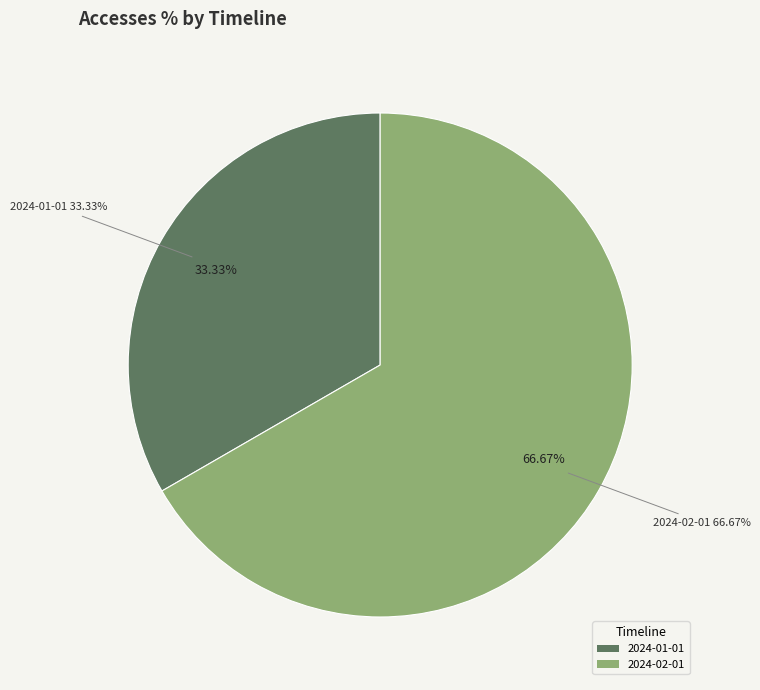

Rank the categories by value from lowest to highest.

2024-01-01, 2024-02-01